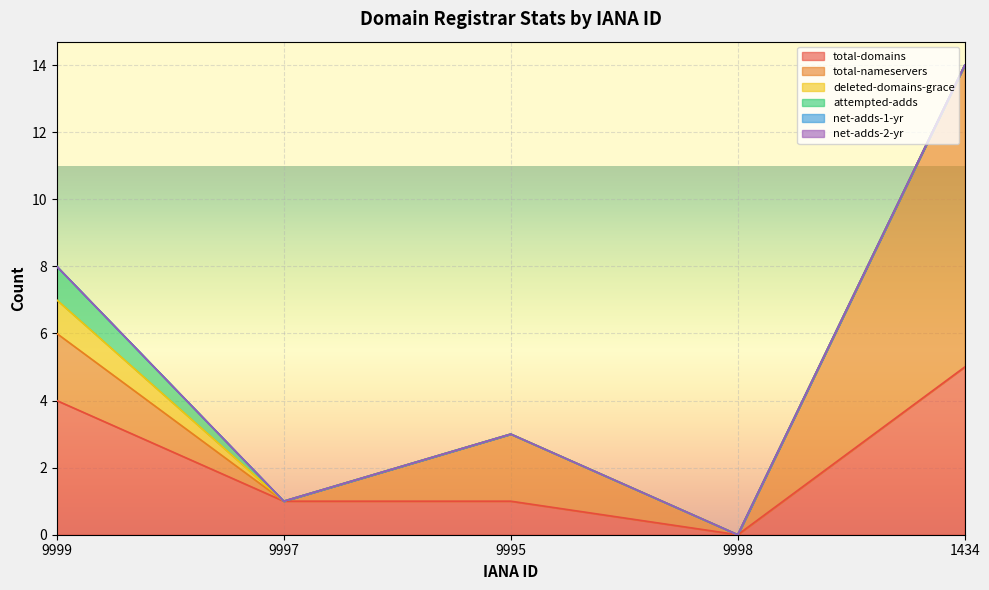

Reading left to right, what are all the values shown in this chart?

total-domains: 9999=4	9997=1	9995=1	9998=0	1434=5
total-nameservers: 9999=2	9997=0	9995=2	9998=0	1434=9
deleted-domains-grace: 9999=1	9997=0	9995=0	9998=0	1434=0
attempted-adds: 9999=1	9997=0	9995=0	9998=0	1434=0
net-adds-1-yr: 9999=0	9997=0	9995=0	9998=0	1434=0
net-adds-2-yr: 9999=0	9997=0	9995=0	9998=0	1434=0